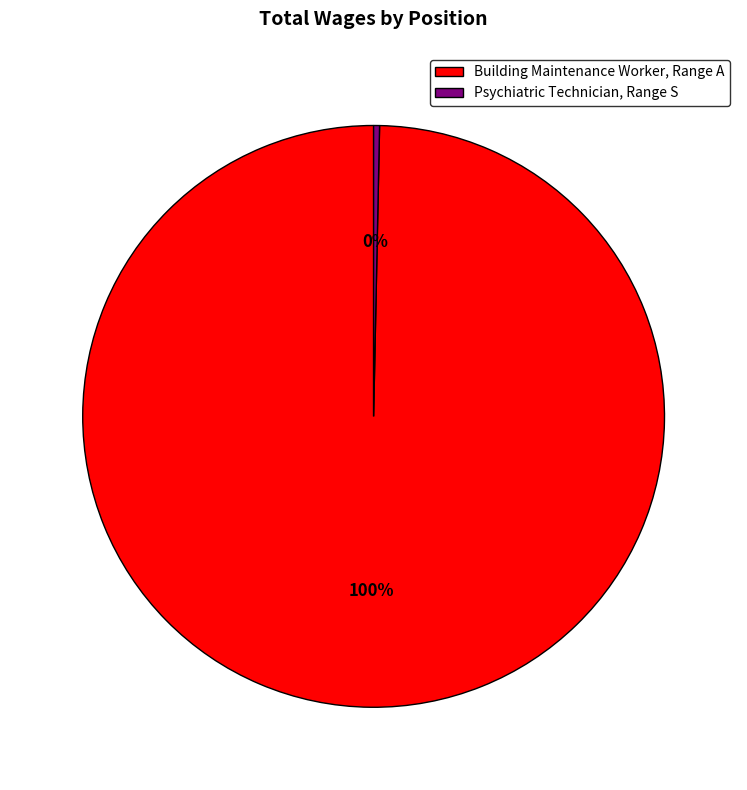

Is the sum of Psychiatric Technician, Range S and Building Maintenance Worker, Range A greater than half?

Yes